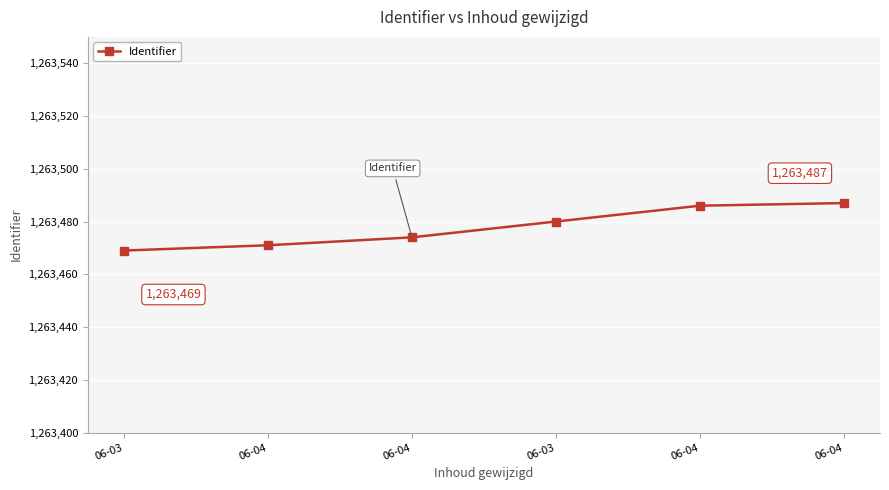

How many lines are shown in the chart?

1